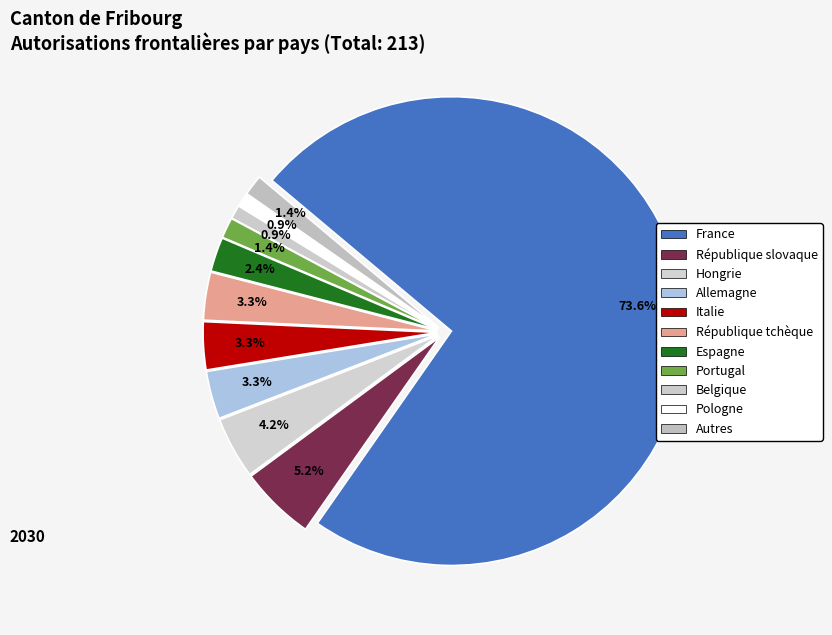

What is the largest slice in the pie chart?

France